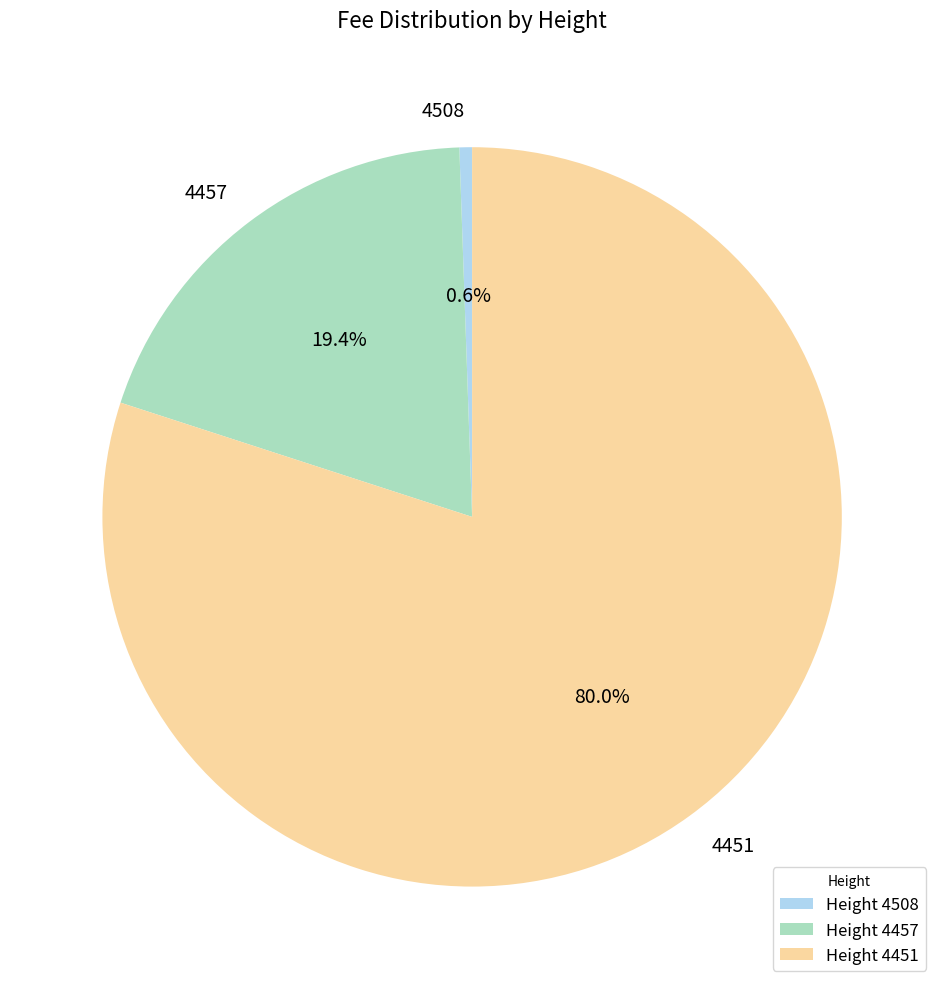

Which has a higher value, 4457 or 4508?

4457